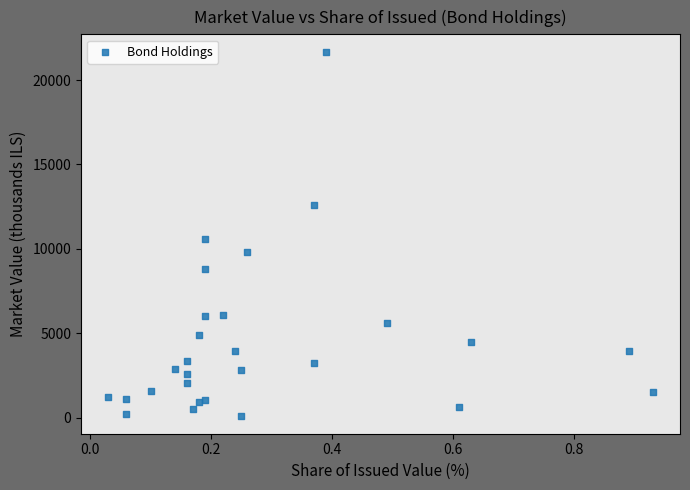

What is the range of X values (max minus min)?

0.9